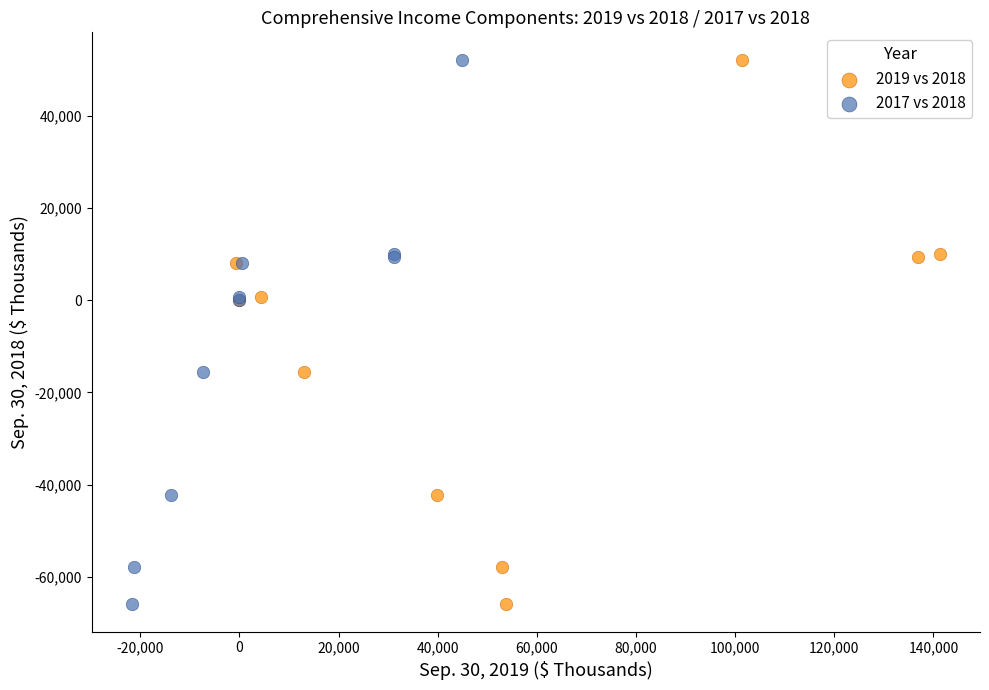

What are all the series names shown in the legend?

2019 vs 2018, 2017 vs 2018